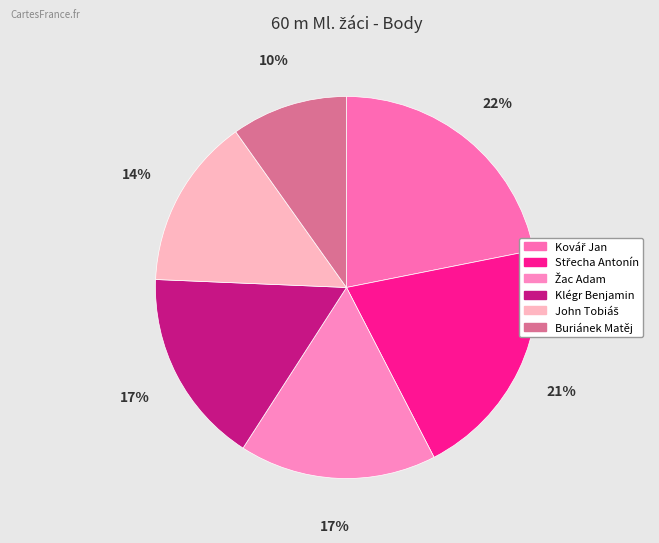

Rank the categories by value from highest to lowest.

Kovář Jan, Střecha Antonín, Žac Adam, Klégr Benjamin, John Tobiáš, Buriánek Matěj